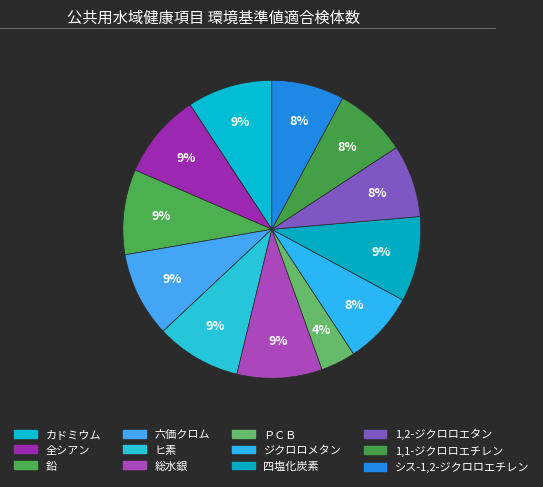

How many slices are in this pie chart?

12